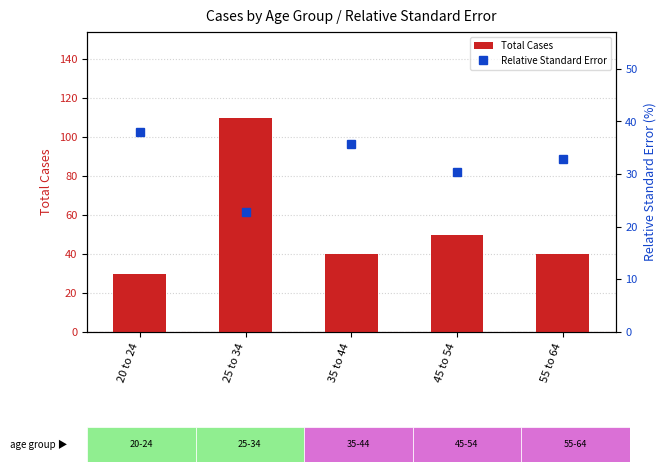

What is the label of the 4th bar from the left?

45 to 54